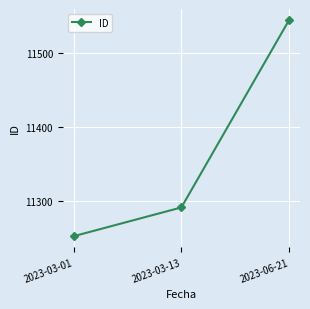

List the labels in order of value, smallest first.

2023-03-01, 2023-03-13, 2023-06-21